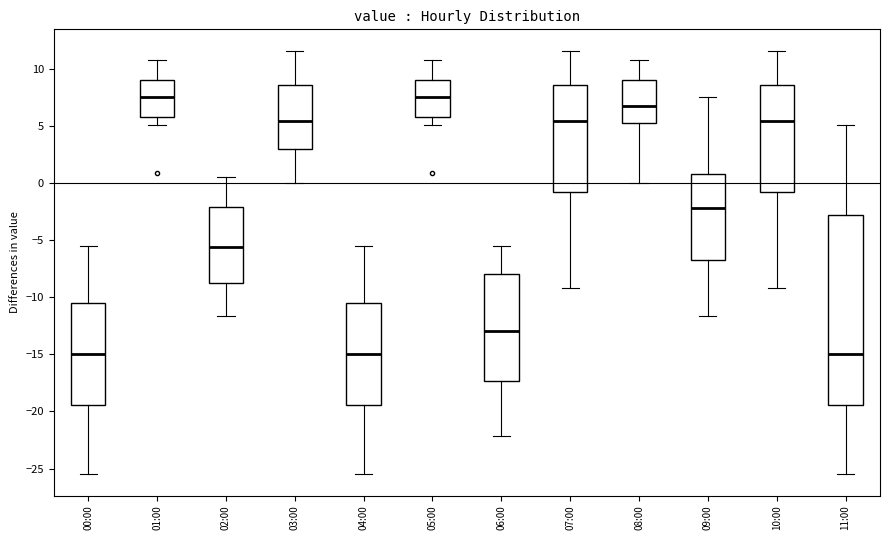

Comparing the boxes themselves (not the whiskers), which one is the tallest?

11:00